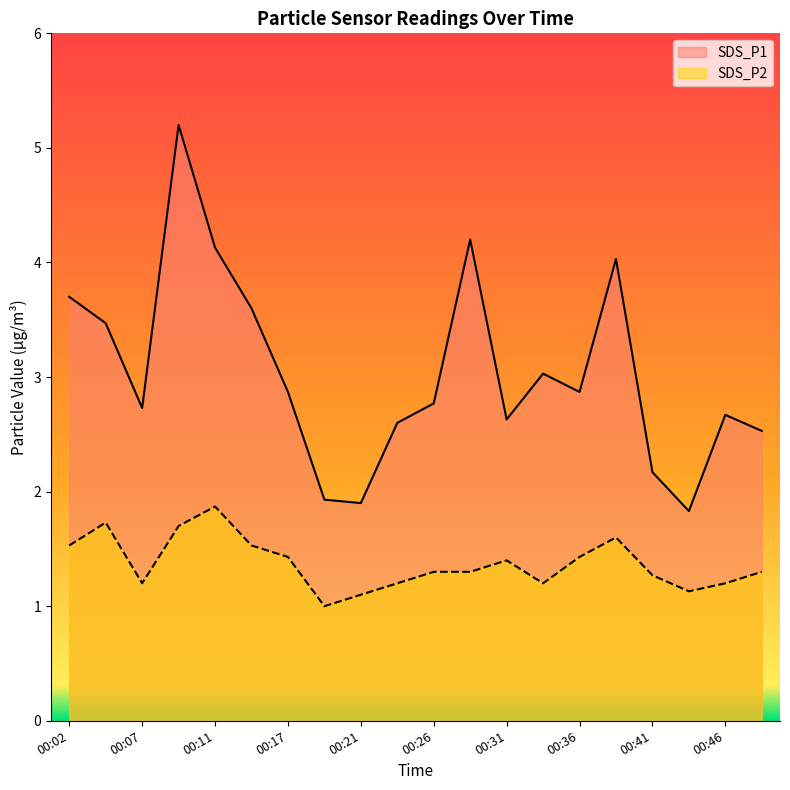

At which label is SDS_P1 closest to 3?

00:34